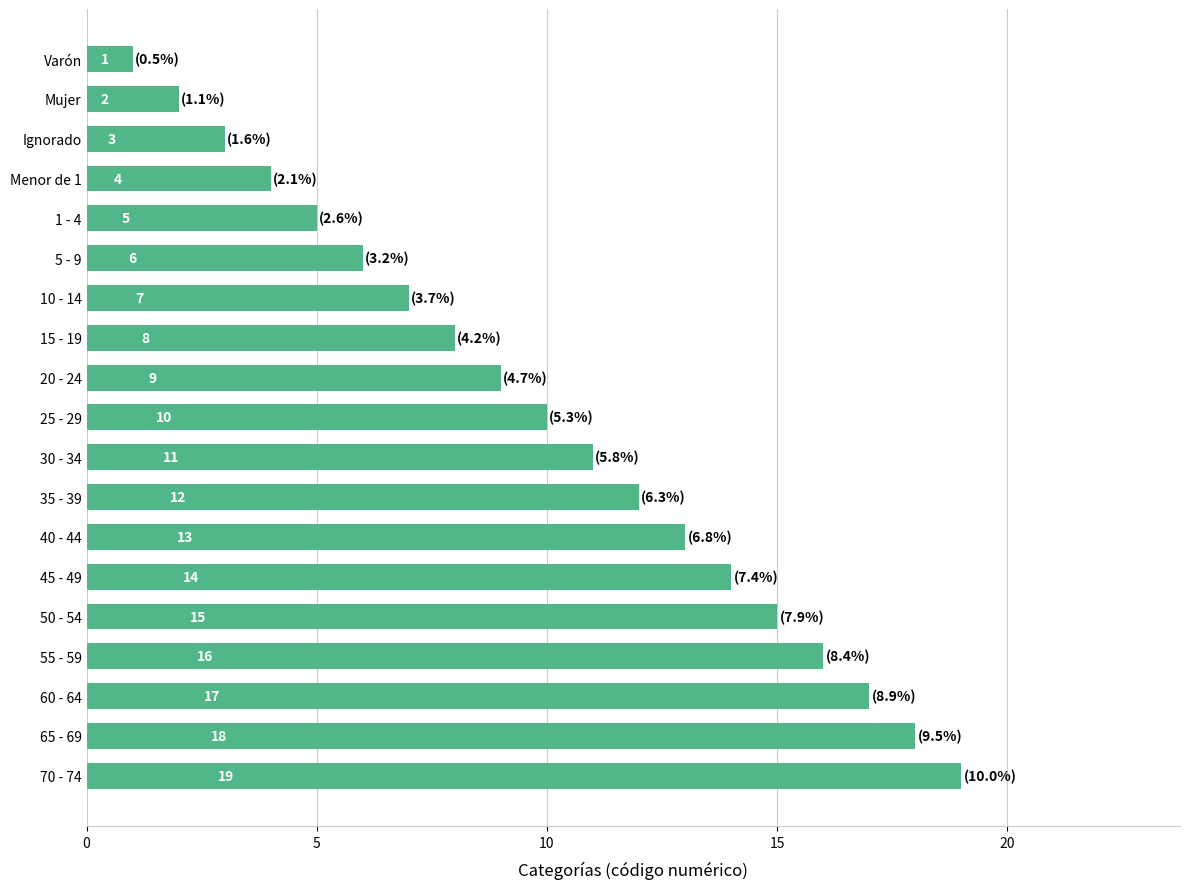

Rank the categories by value from highest to lowest.

70 - 74, 65 - 69, 60 - 64, 55 - 59, 50 - 54, 45 - 49, 40 - 44, 35 - 39, 30 - 34, 25 - 29, 20 - 24, 15 - 19, 10 - 14, 5 - 9, 1 - 4, Menor de 1, Ignorado, Mujer, Varón